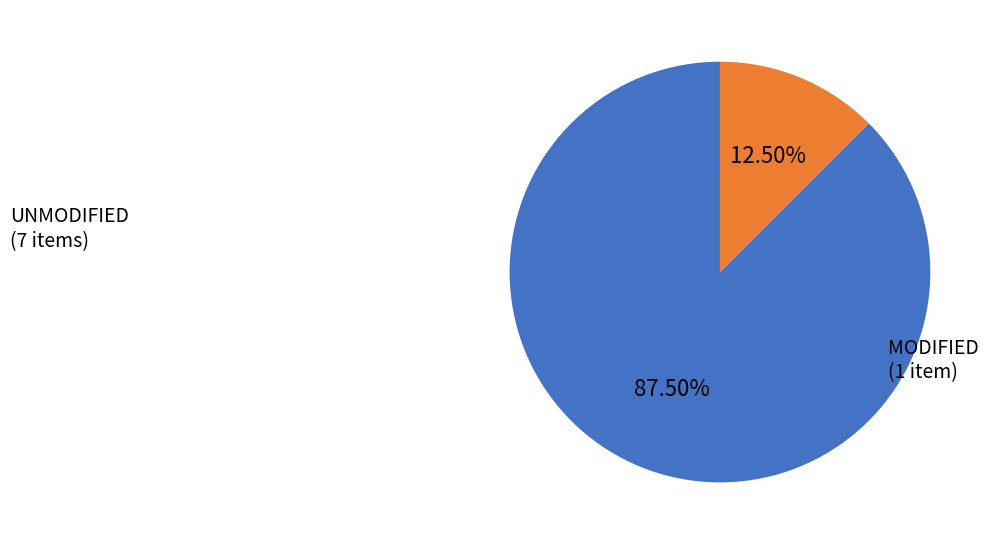

How many segments does this pie chart have?

2